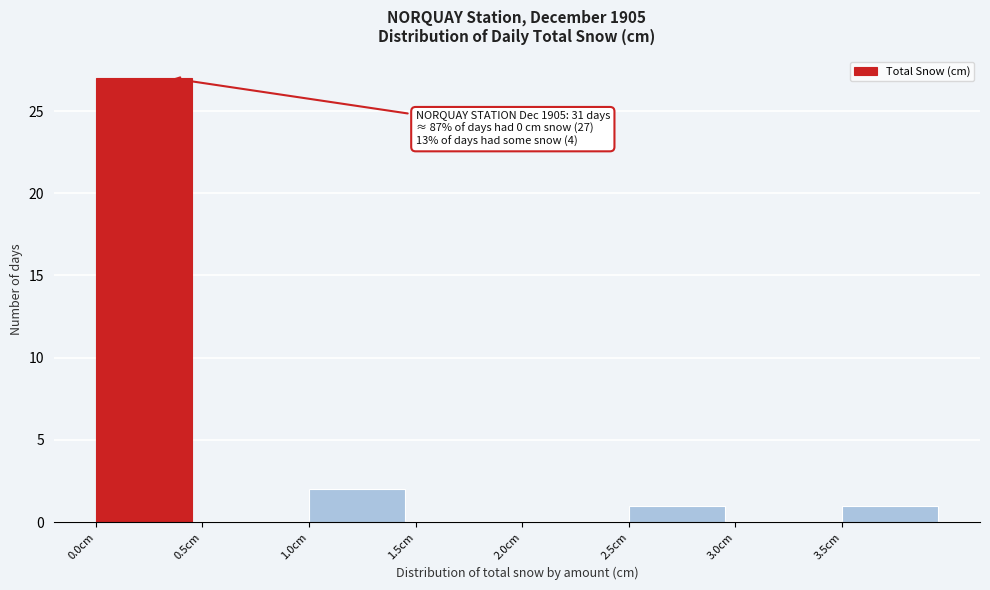

Which range on the x-axis has the tallest bar?

0.0 to 0.5